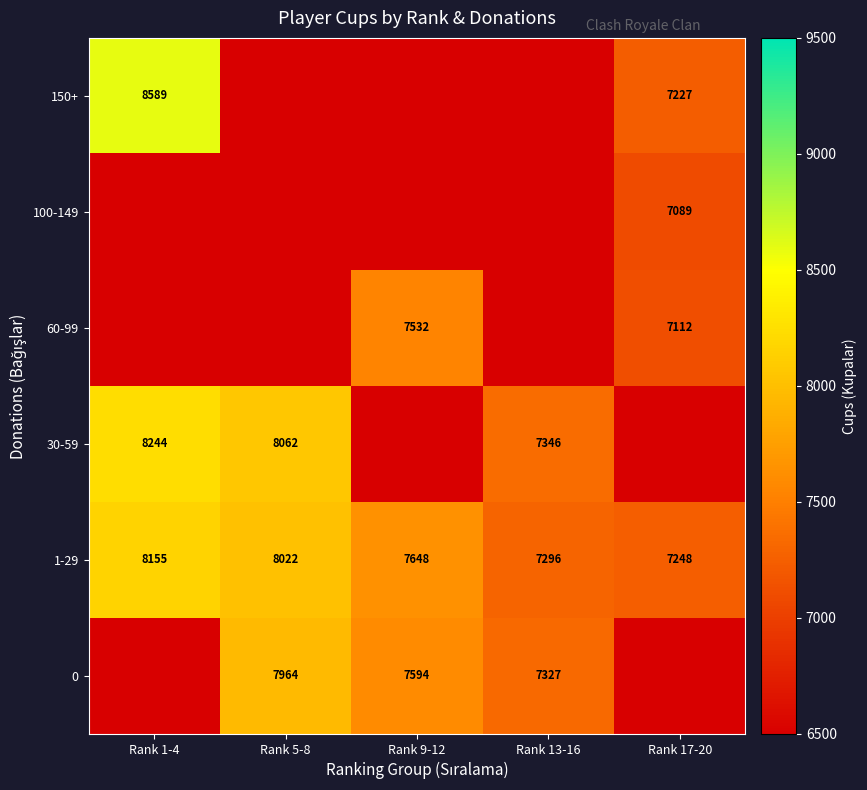

What is the average value of the 1-29 series?

7674